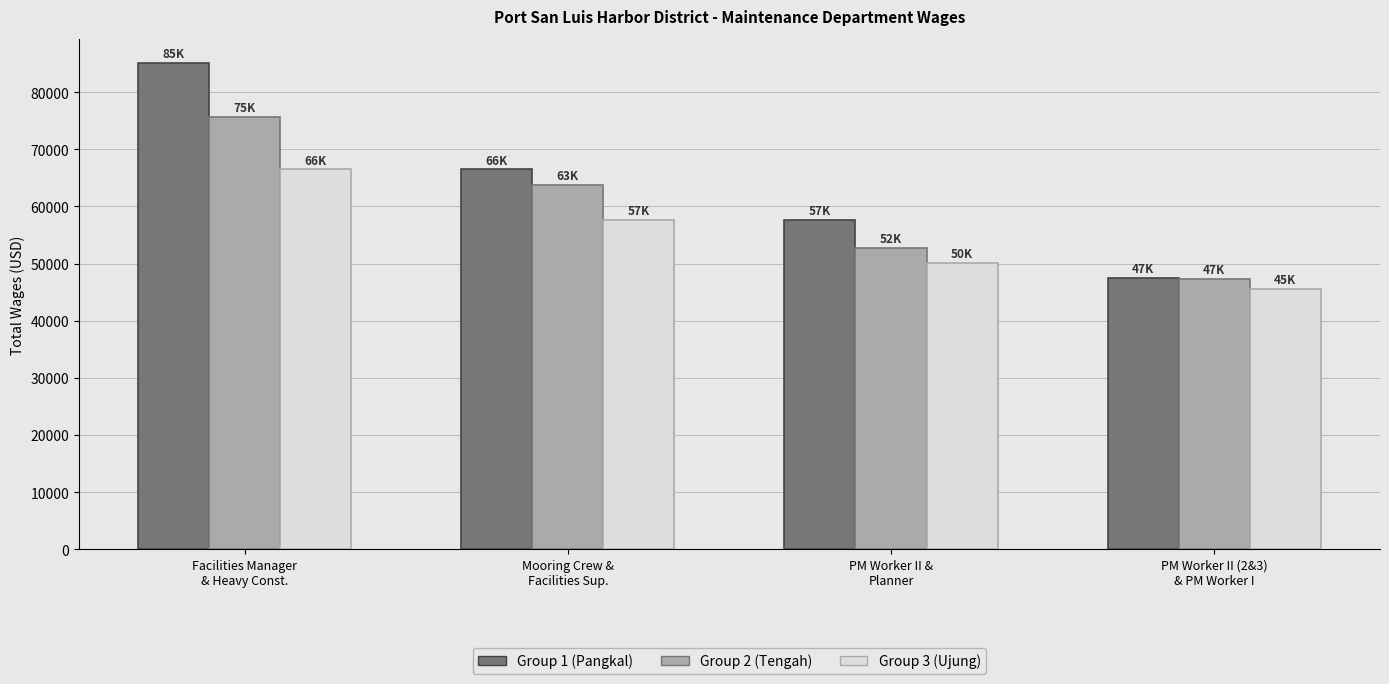

Where is Group 3 (Ujung) nearest to the value 55995?

Mooring Crew &
Facilities Sup.